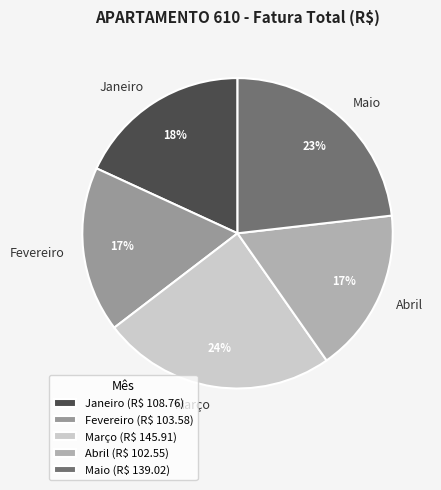

To the nearest percent, what is the average slice percentage?

20%